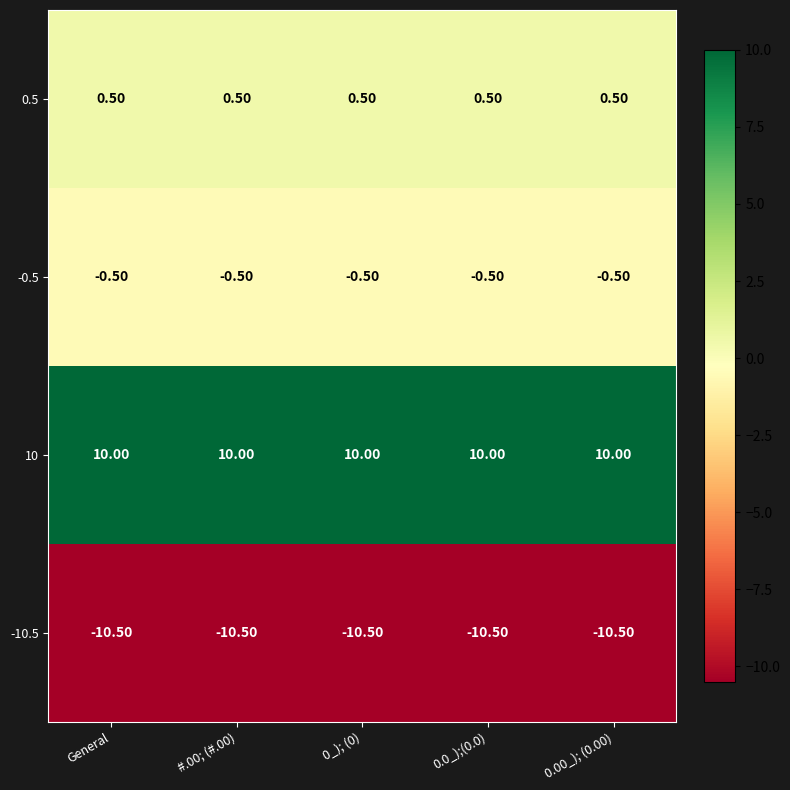

List the series in order of their peak value, highest first.

10, 0.5, -0.5, -10.5